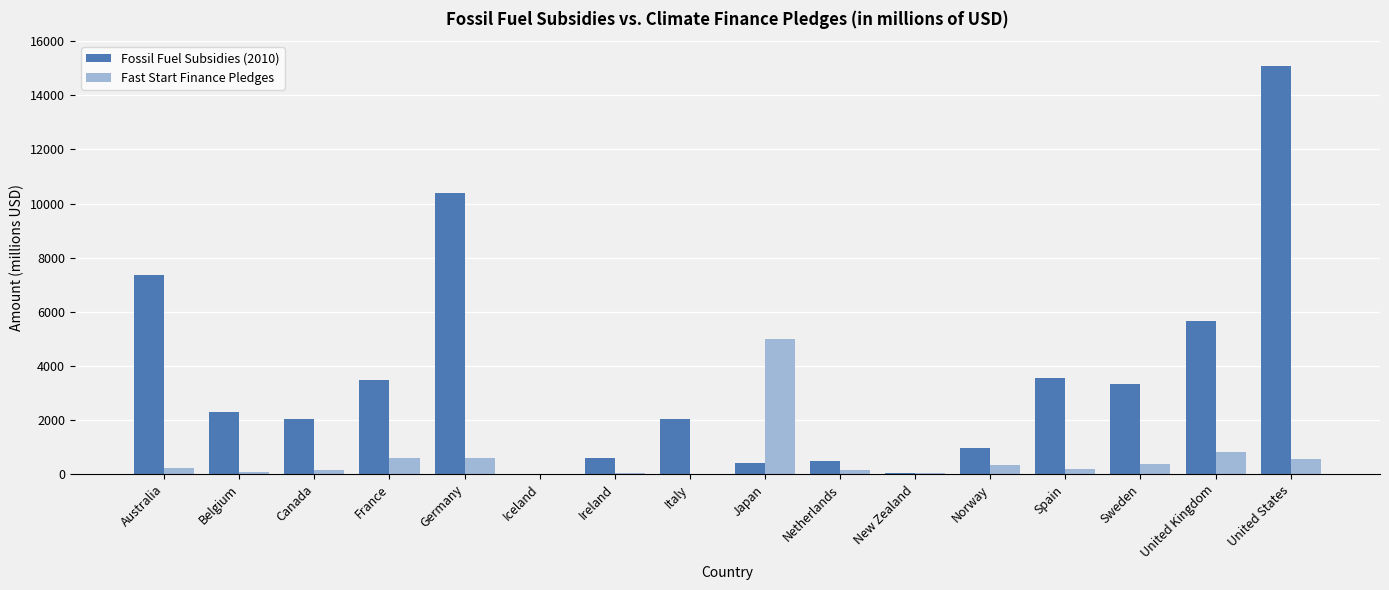

Which category has the highest value in the Fossil Fuel Subsidies (2010) series?

United States